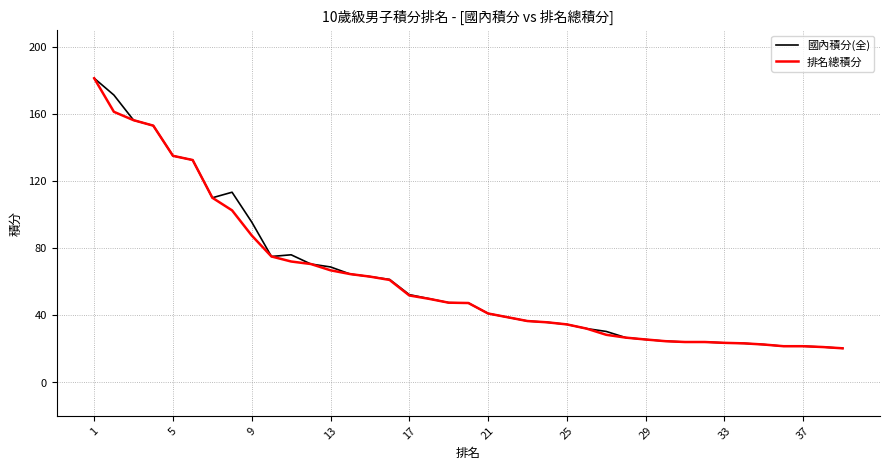

True or false: 國內積分(全) and 排名總積分 intersect in this chart.

False